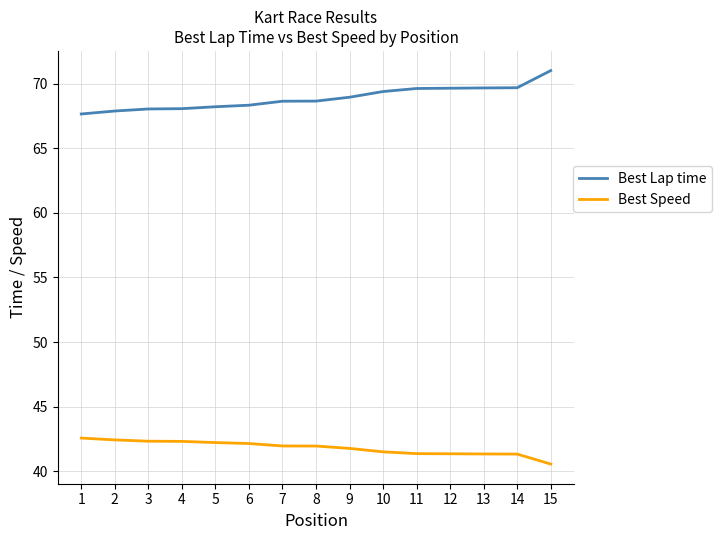

True or false: Best Speed and Best Lap time cross at least once.

False